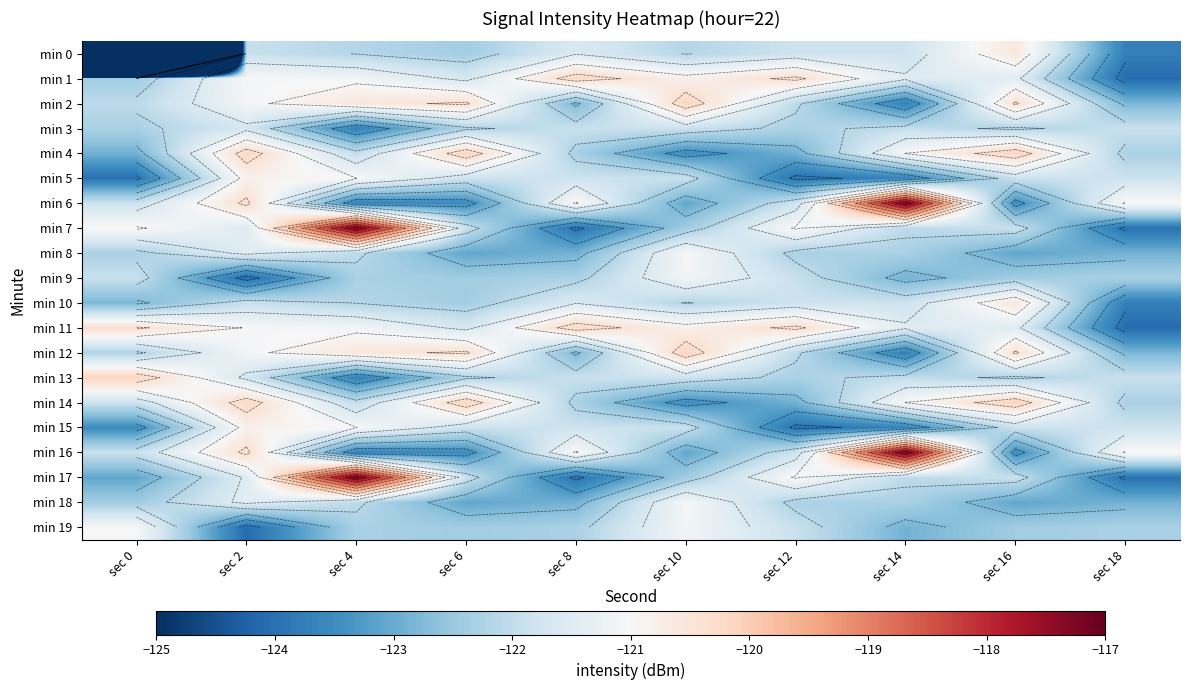

At which label does min 12 reach its minimum?

sec 14